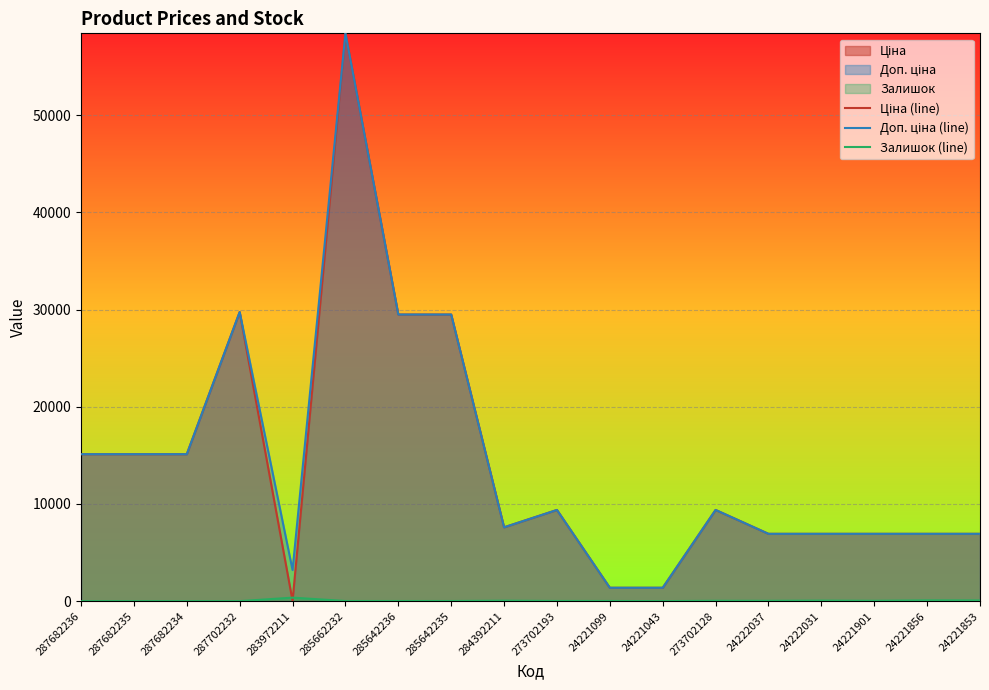

How many lines are shown in the chart?

3